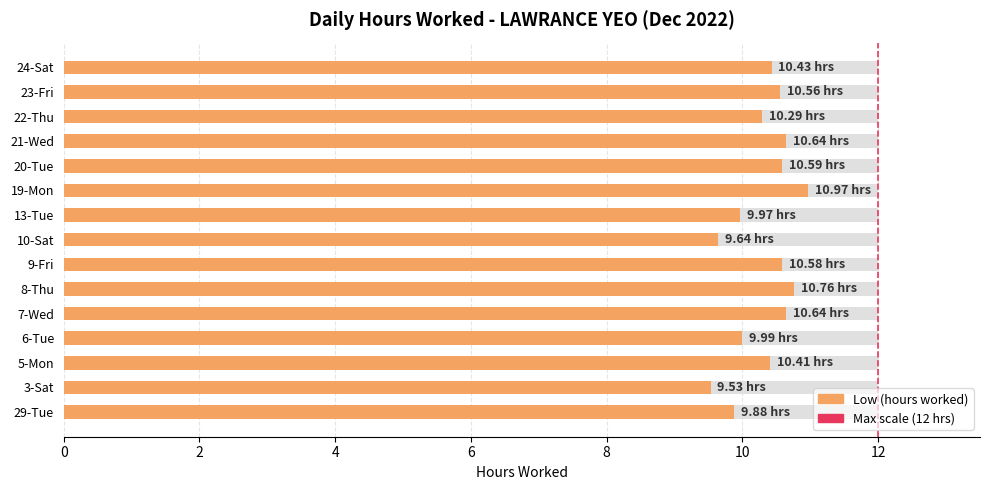

List the labels in order of value, smallest first.

3-Sat, 10-Sat, 29-Tue, 13-Tue, 6-Tue, 22-Thu, 5-Mon, 24-Sat, 23-Fri, 9-Fri, 20-Tue, 7-Wed, 21-Wed, 8-Thu, 19-Mon